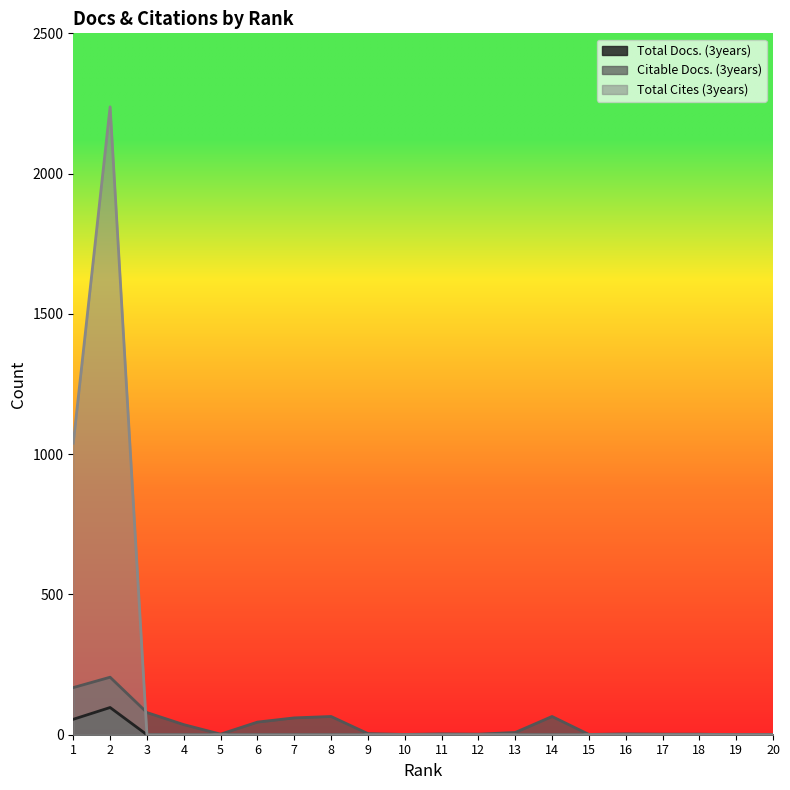

What is the sum of all Total Docs. (3years) values?

152